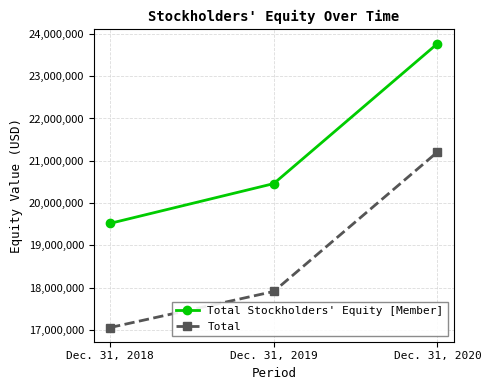

What is the total value across all series at Dec. 31, 2020?

44974807